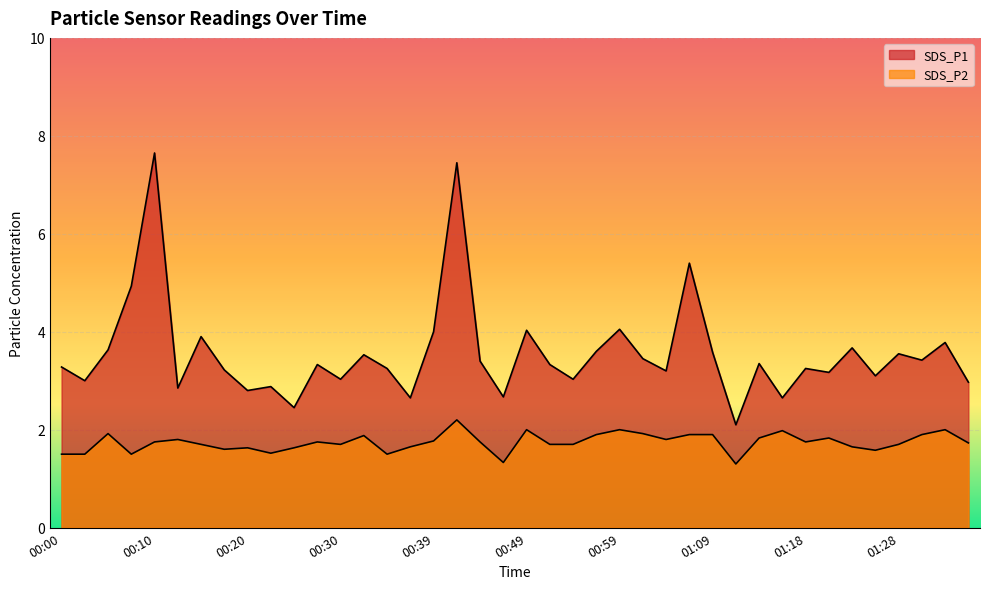

The value of SDS_P1 at 00:42 is 7.5. True or false?

True